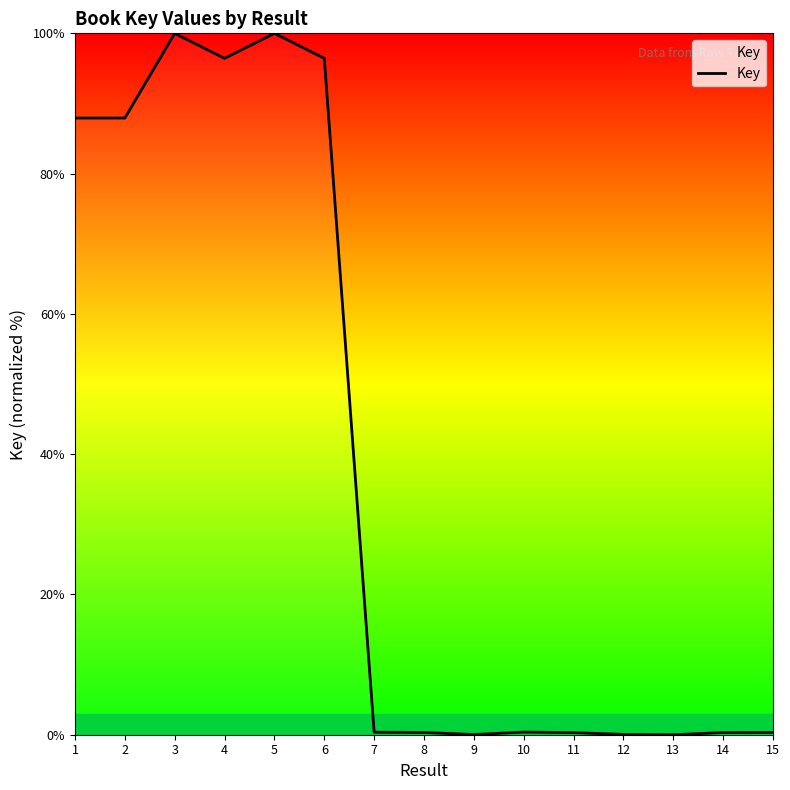

Where is the first local maximum?

3